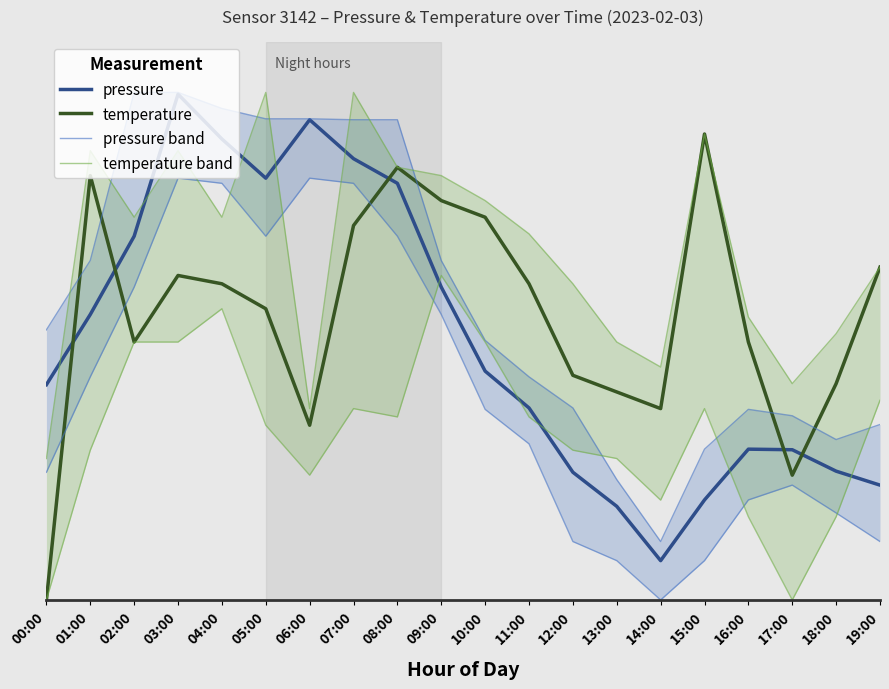

Is it true that pressure equals 0.3 at 13:00?

False